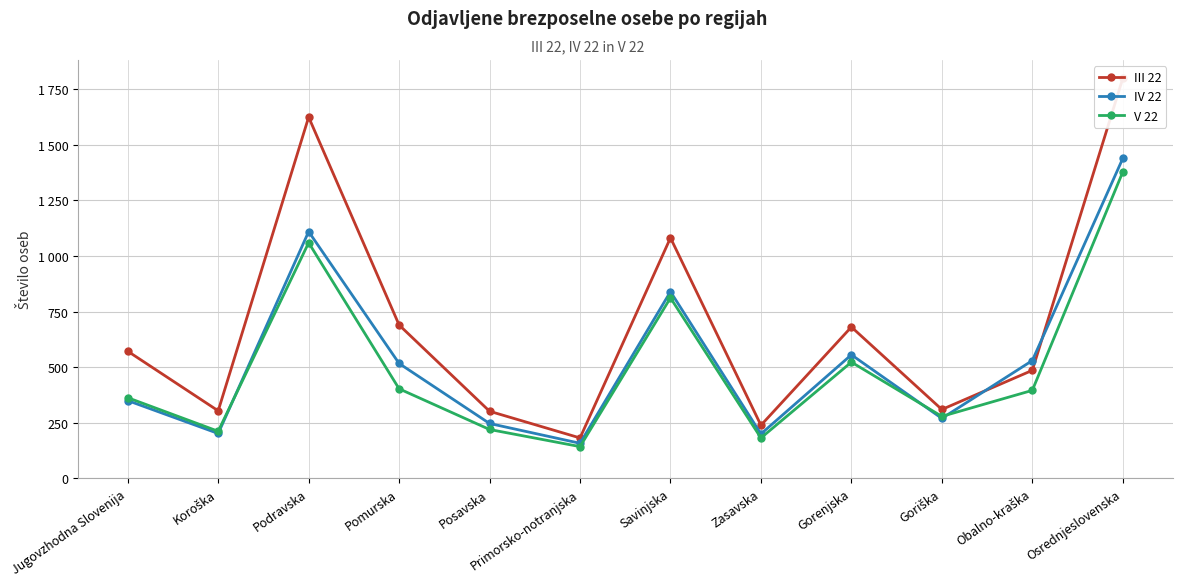

Where does the III 22 series first go above 572?

Podravska